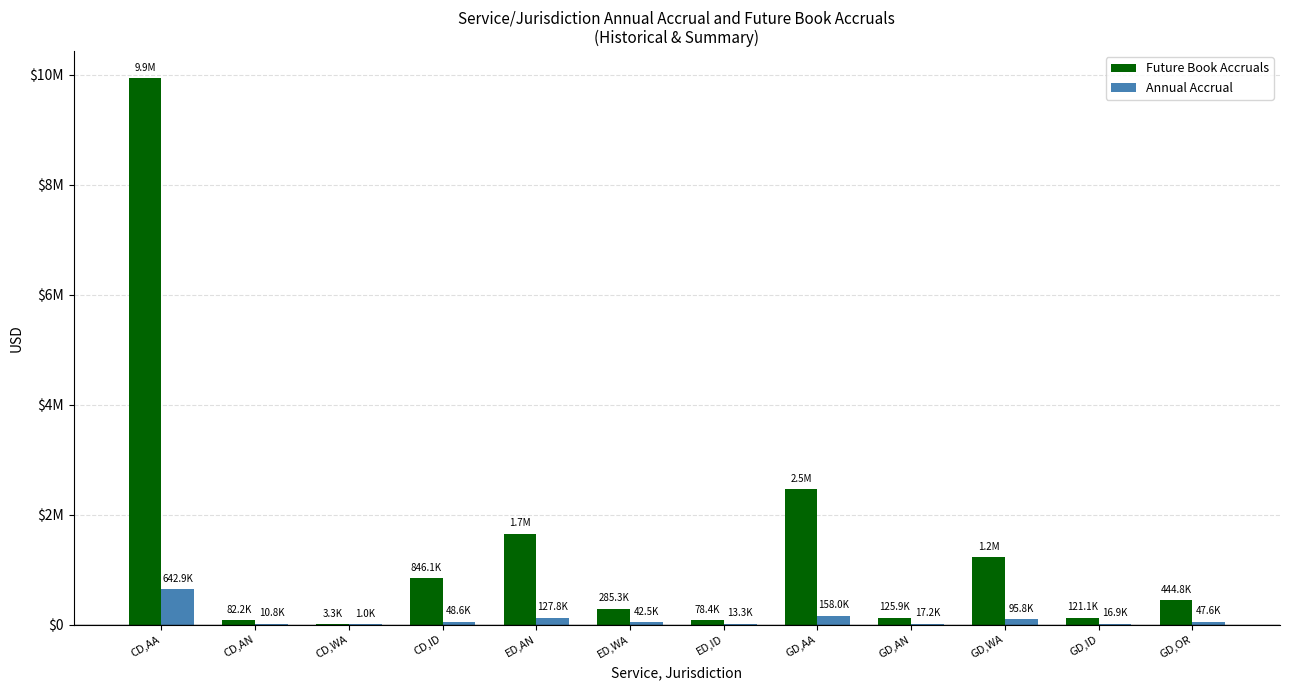

Is it true that Future Book Accruals equals 522338.9 at GD,WA?

False